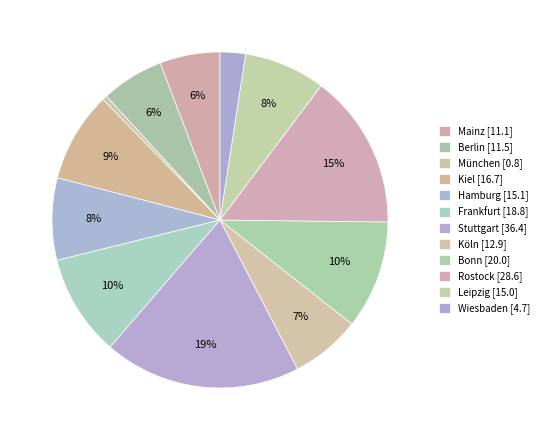

Count the number of slices in the pie.

12